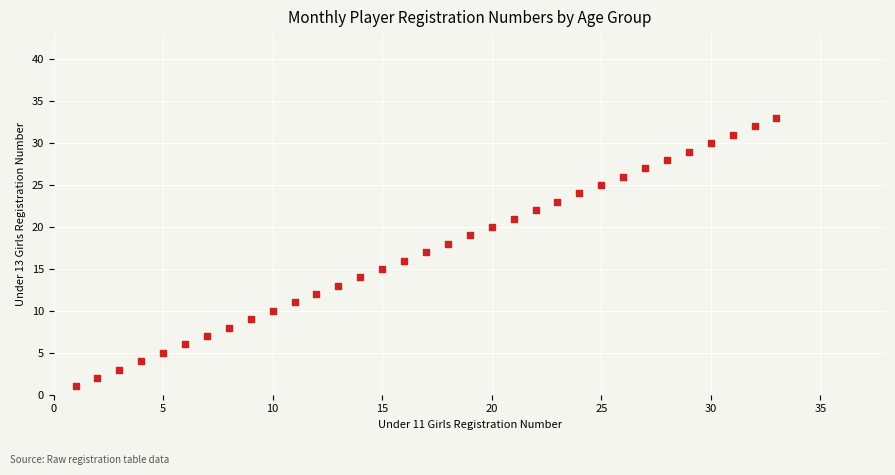

What is the range of X values (max minus min)?

32